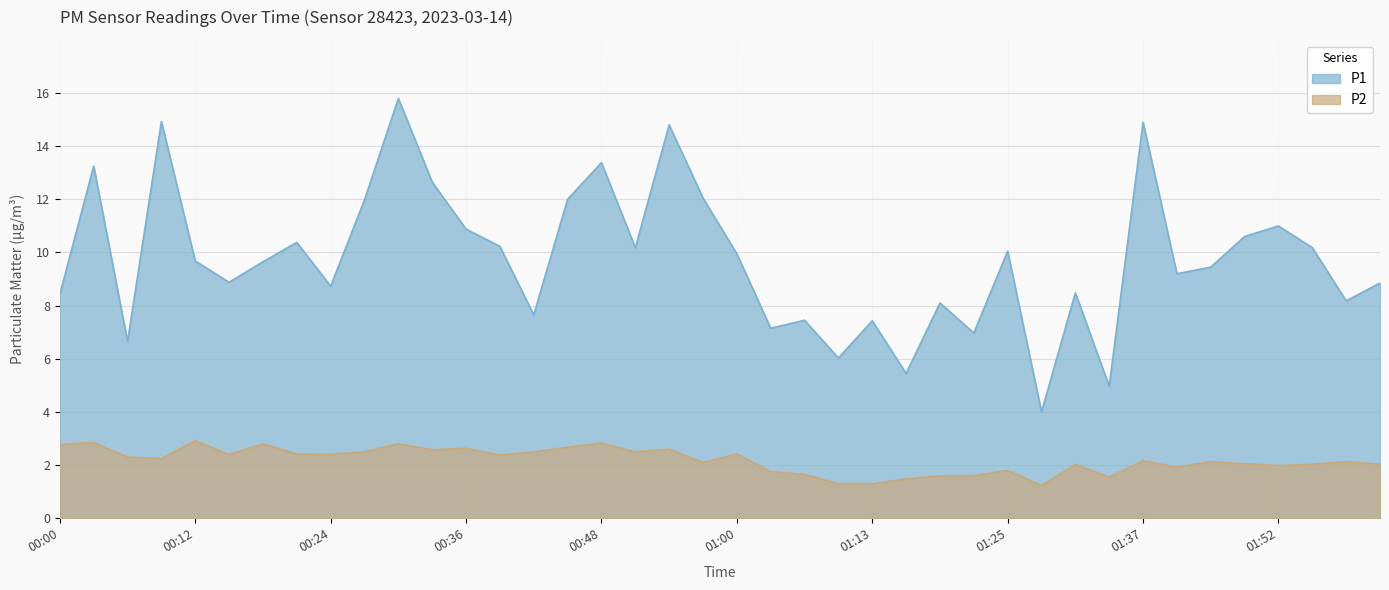

Where is the first local minimum for P1?

00:06